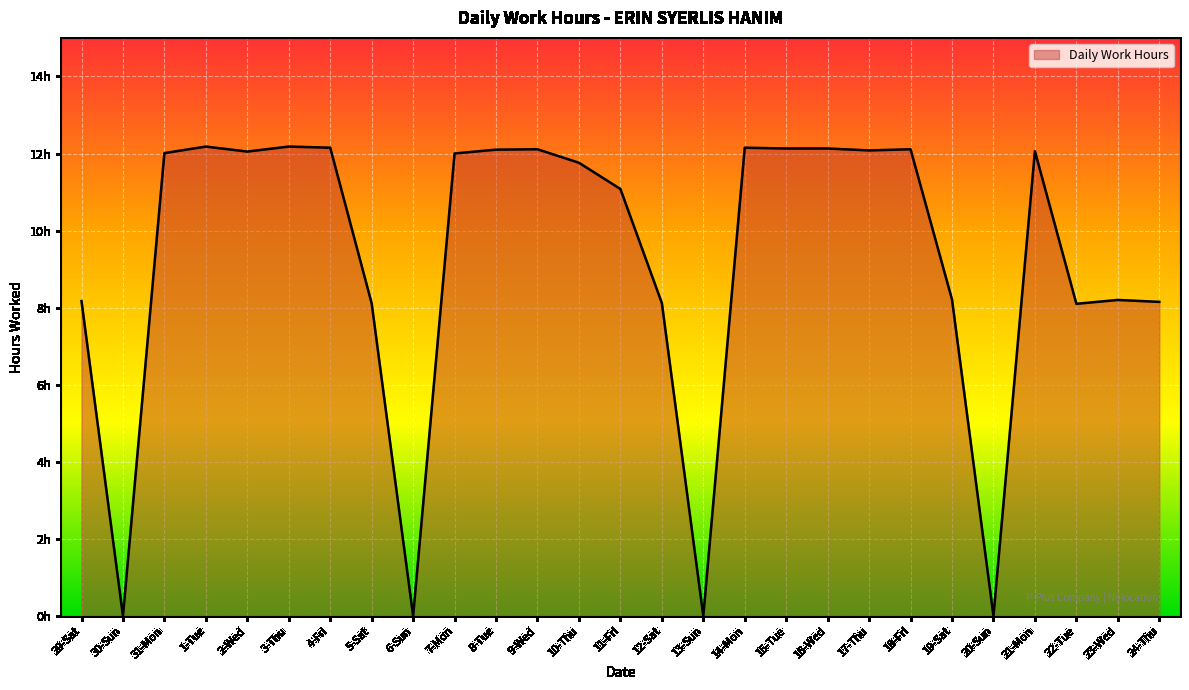

Is this an area chart (filled region under the line)?

Yes